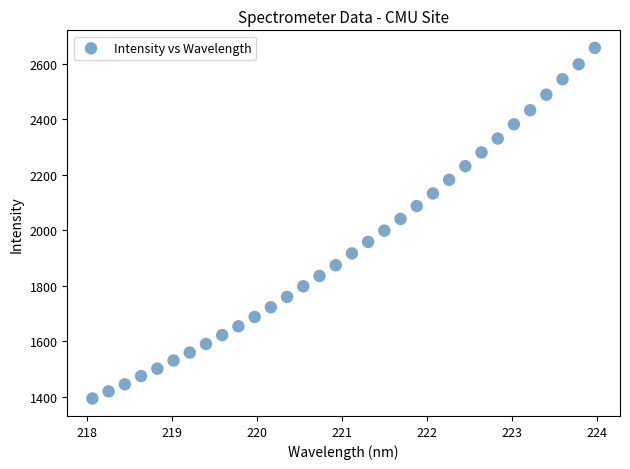

What is the range of Y values (max minus min)?

1264.3